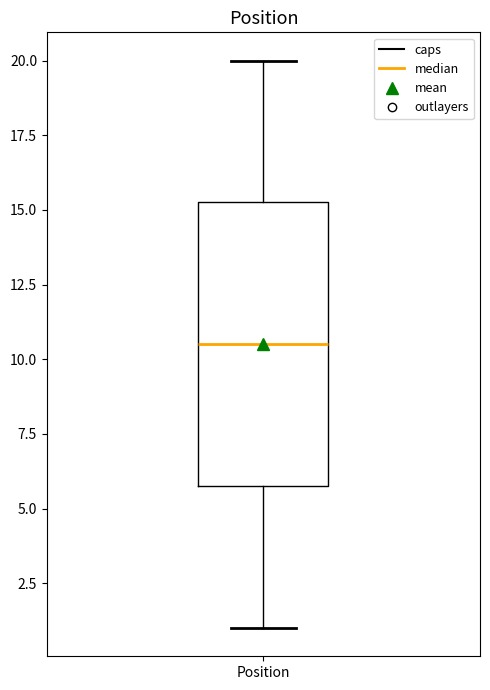

Transcribe this box plot: give where the median line is, the range the box spans, and where the two whiskers end, as read against the y-axis. The values are not printed on the chart, so give them approximately, as read against the axis.

median 10.5, box 6.0 to 15.5, whiskers 1.0 to 20.0